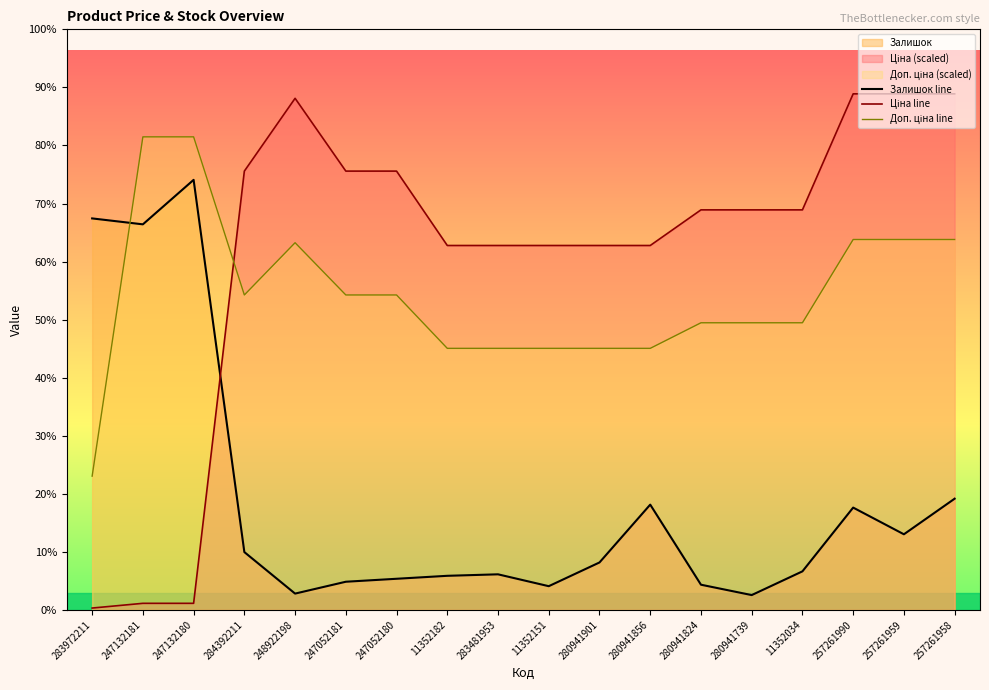

At 284392211, list the series in order from largest to smallest.

Ціна line, Доп. ціна line, Залишок line